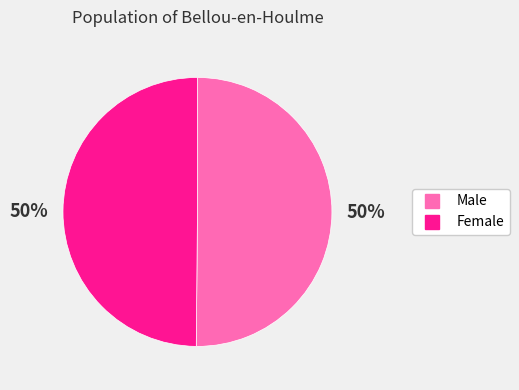

What is the ratio of the value at Female to the value at Male?

1.0